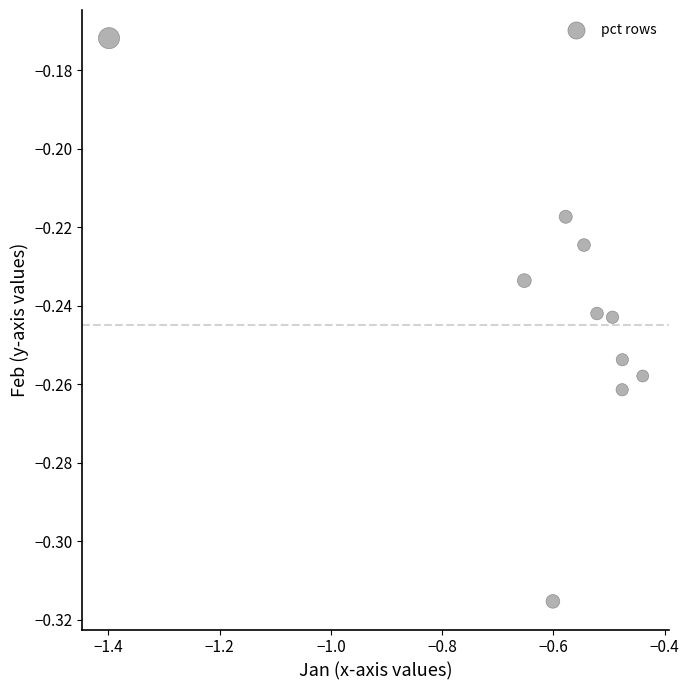

What is the average X value?

-0.6